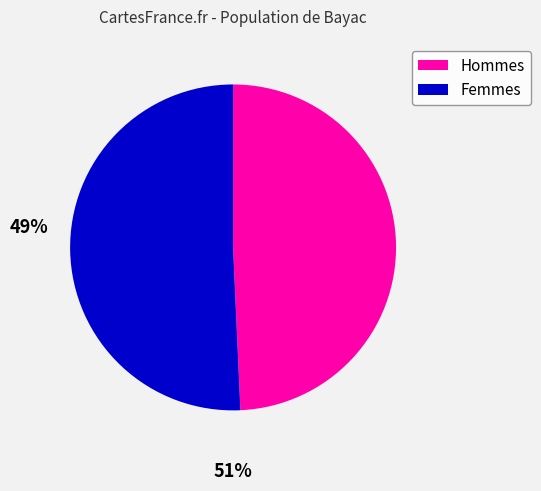

How many slices are in this pie chart?

2